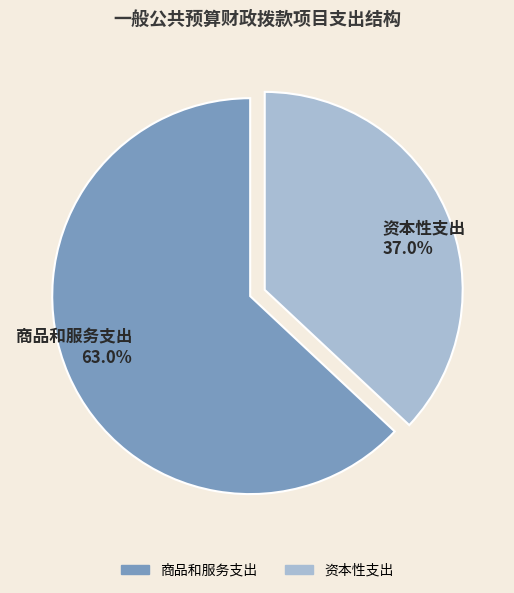

Which category has the biggest portion of the pie?

商品和服务支出